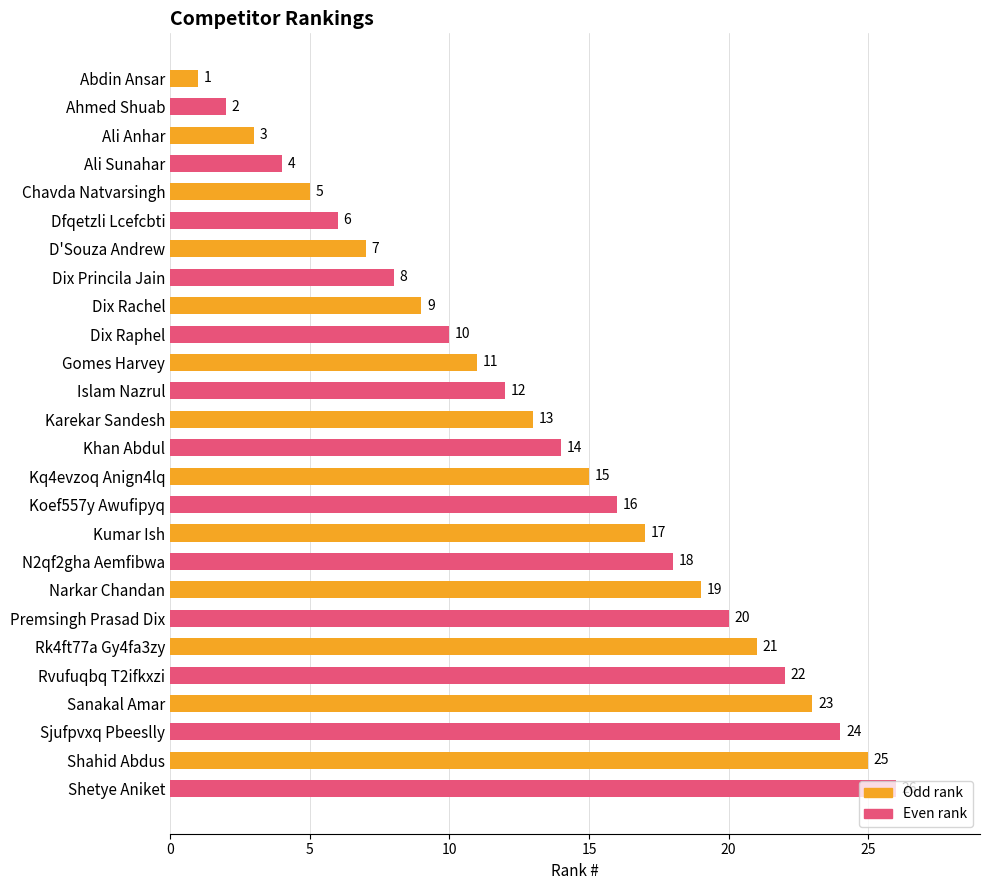

Is it true that the value at Rvufuqbq T2ifkxzi is 22?

True